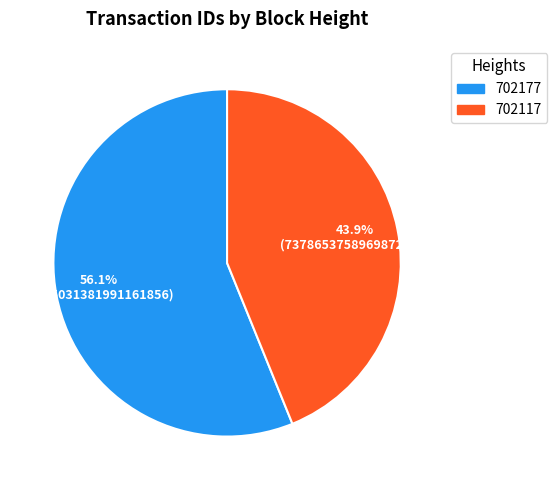

Which slice is the largest?

702177